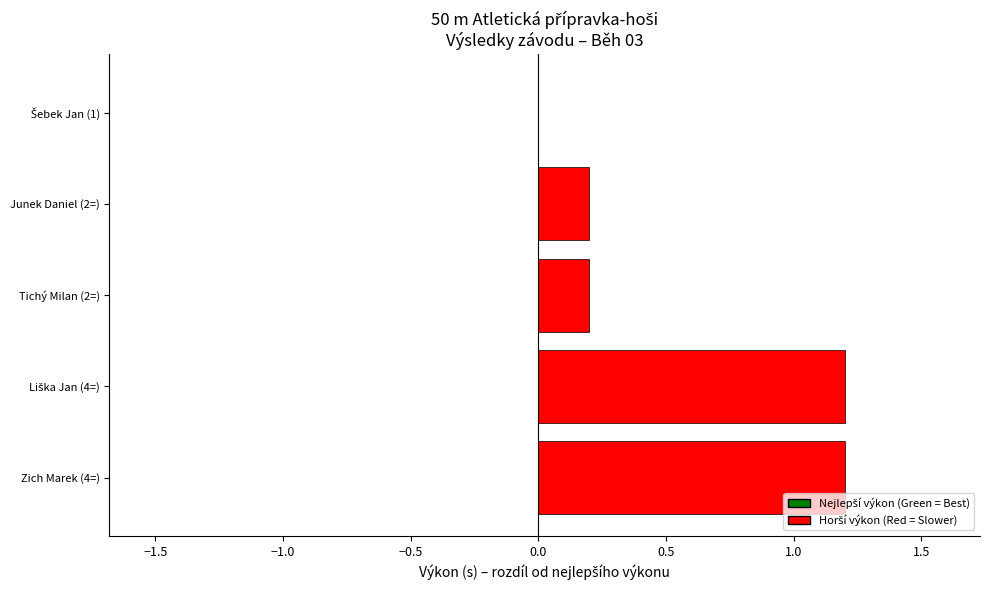

True or false: the data shows 0.2 at Junek Daniel (2=).

True